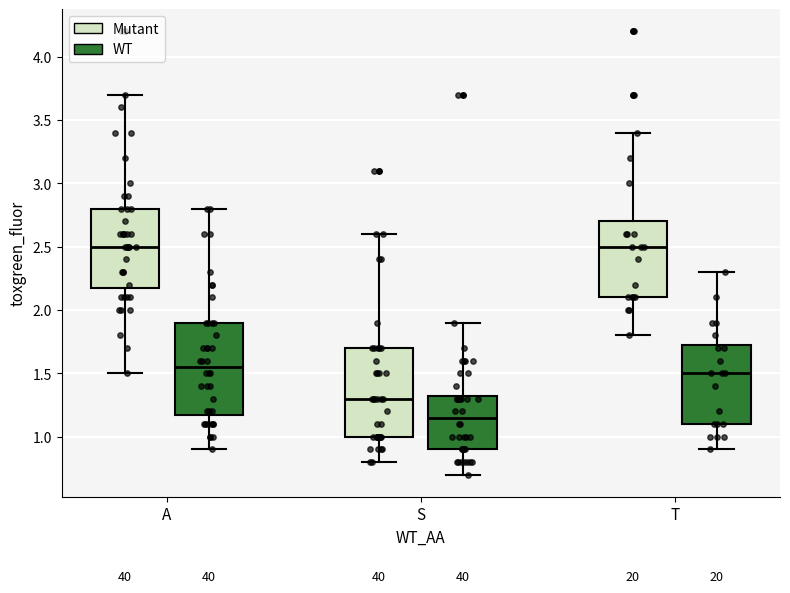

Reading left to right, transcribe this box plot: for each box, give where its median line is, the range the box spans, and where its two whiskers end, as read against the y-axis. The values are not printed on the chart, so give them approximately, as read against the axis.

A (Mutant): median 2.50, box 2.20 to 2.80, whiskers 1.50 to 3.70
A (WT): median 1.55, box 1.20 to 1.90, whiskers 0.90 to 2.80
S (Mutant): median 1.30, box 1.00 to 1.70, whiskers 0.80 to 2.60
S (WT): median 1.15, box 0.90 to 1.35, whiskers 0.70 to 1.90
T (Mutant): median 2.50, box 2.10 to 2.70, whiskers 1.80 to 3.40
T (WT): median 1.50, box 1.10 to 1.75, whiskers 0.90 to 2.30